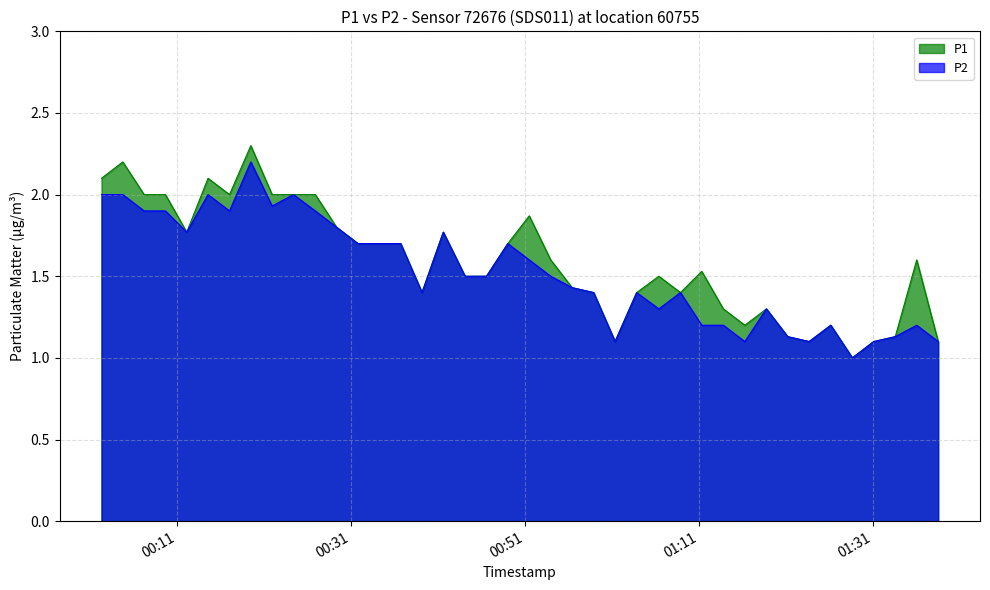

What are all the series names shown in the legend?

P1, P2